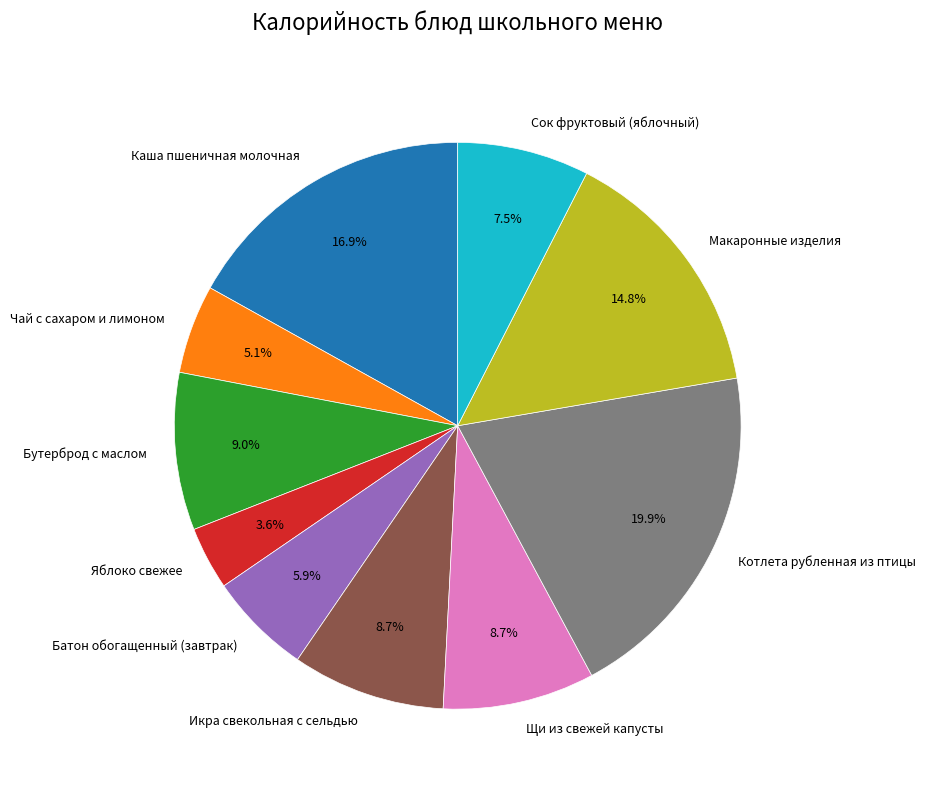

Is it true that Чай с сахаром и лимоном is 16% of the pie?

False